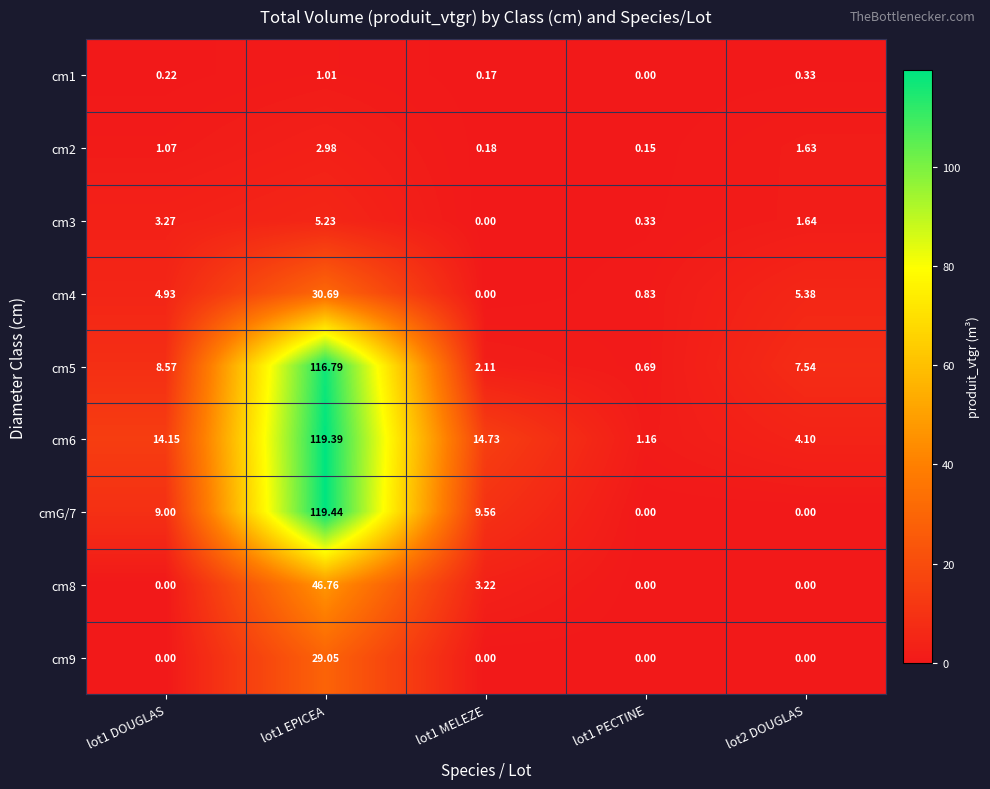

Reading left to right, transcribe all the data shown in this chart.

cm1: lot1 DOUGLAS=0.2	lot1 EPICEA=1.0	lot1 MELEZE=0.2	lot1 PECTINE=0.0	lot2 DOUGLAS=0.3
cm2: lot1 DOUGLAS=1.1	lot1 EPICEA=3.0	lot1 MELEZE=0.2	lot1 PECTINE=0.1	lot2 DOUGLAS=1.6
cm3: lot1 DOUGLAS=3.3	lot1 EPICEA=5.2	lot1 MELEZE=0.0	lot1 PECTINE=0.3	lot2 DOUGLAS=1.6
cm4: lot1 DOUGLAS=4.9	lot1 EPICEA=30.7	lot1 MELEZE=0.0	lot1 PECTINE=0.8	lot2 DOUGLAS=5.4
cm5: lot1 DOUGLAS=8.6	lot1 EPICEA=116.8	lot1 MELEZE=2.1	lot1 PECTINE=0.7	lot2 DOUGLAS=7.5
cm6: lot1 DOUGLAS=14.2	lot1 EPICEA=119.4	lot1 MELEZE=14.7	lot1 PECTINE=1.2	lot2 DOUGLAS=4.1
cmG/7: lot1 DOUGLAS=9.0	lot1 EPICEA=119.4	lot1 MELEZE=9.6	lot1 PECTINE=0.0	lot2 DOUGLAS=0.0
cm8: lot1 DOUGLAS=0.0	lot1 EPICEA=46.8	lot1 MELEZE=3.2	lot1 PECTINE=0.0	lot2 DOUGLAS=0.0
cm9: lot1 DOUGLAS=0.0	lot1 EPICEA=29.1	lot1 MELEZE=0.0	lot1 PECTINE=0.0	lot2 DOUGLAS=0.0